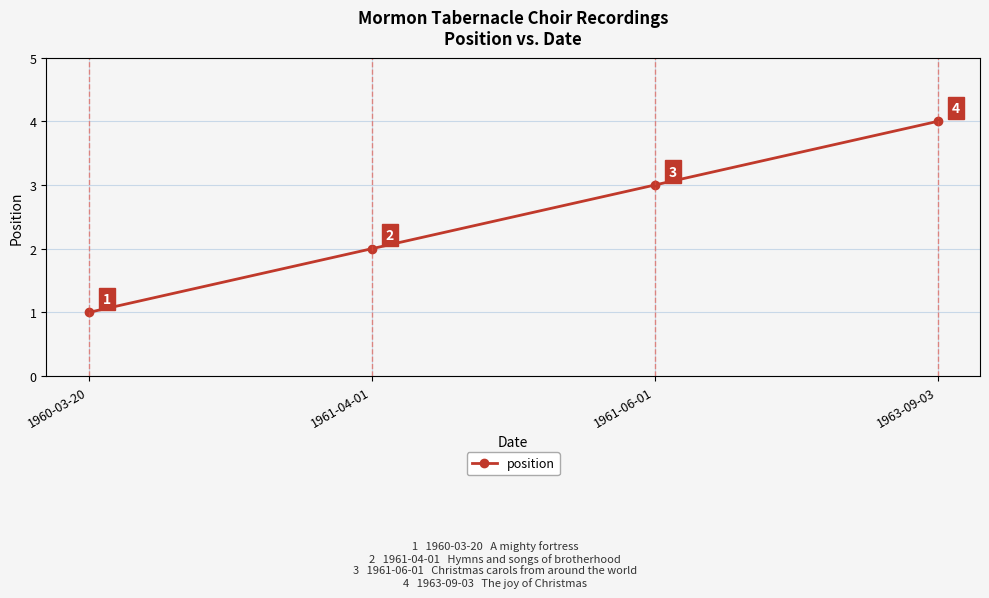

What is the difference between the maximum and minimum values?

3